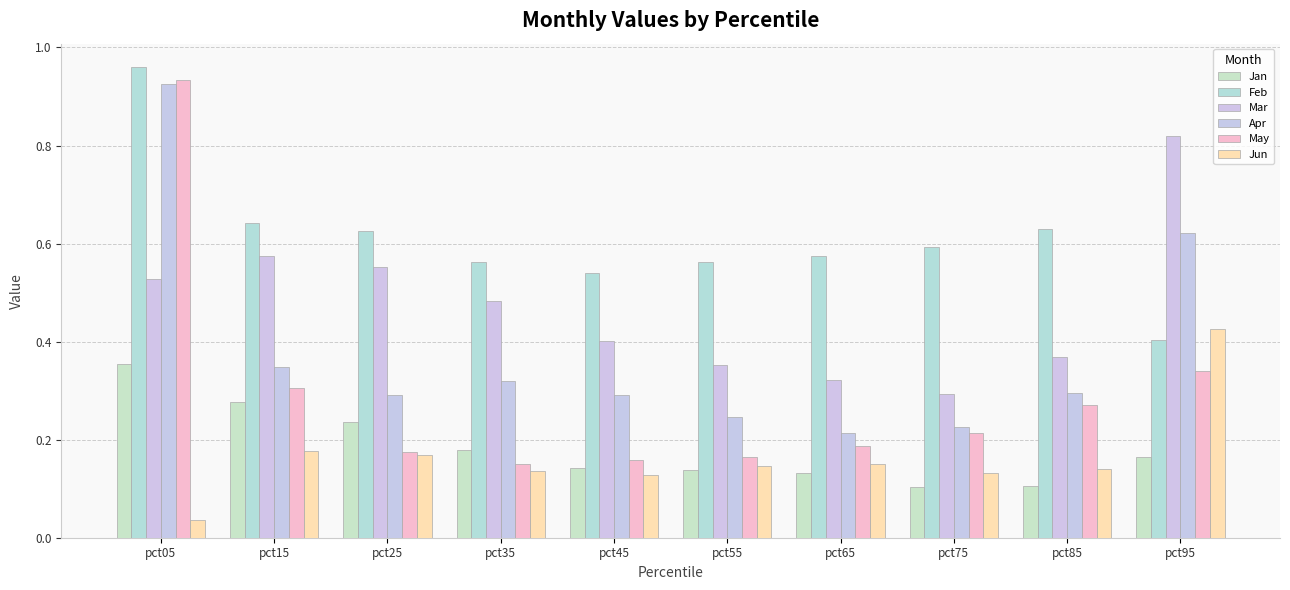

How many bars are there in each group?

6